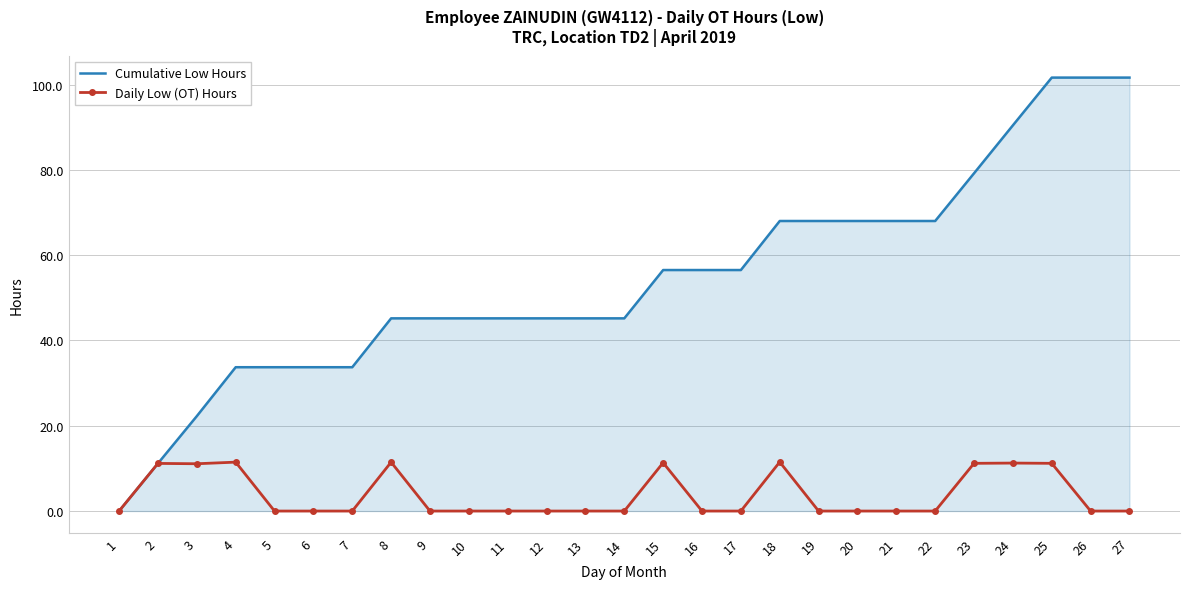

What is the difference between the second highest and minimum values in the Daily Low (OT) Hours series?

11.5